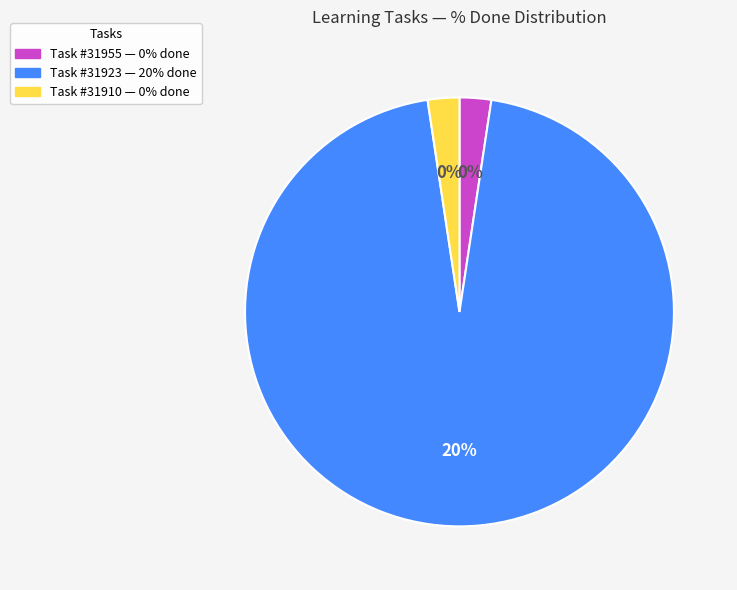

True or false: 31923 accounts for 99% of the total.

False